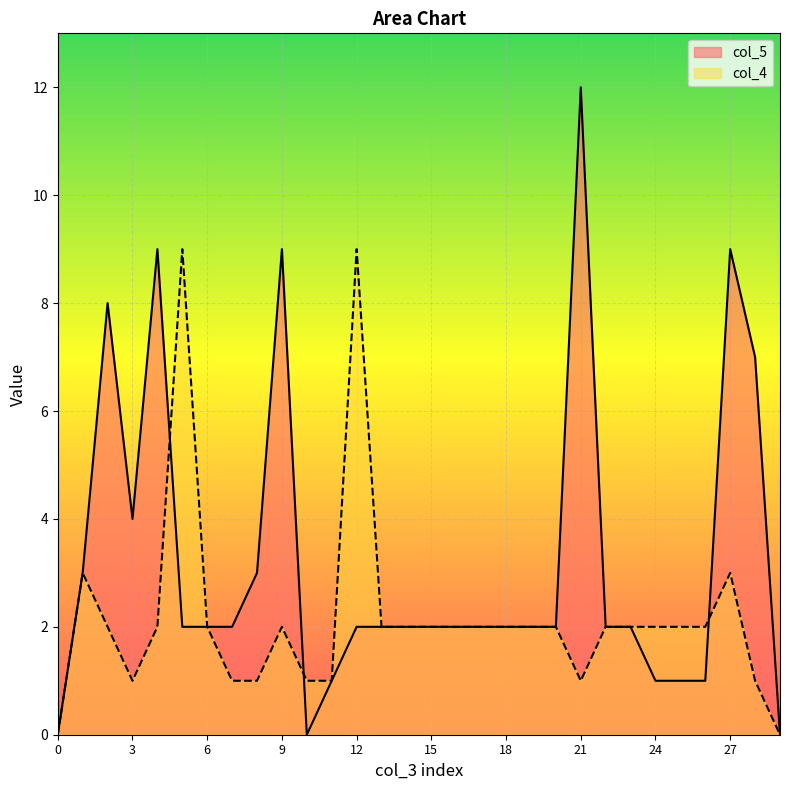

At which label does col_5 first exceed 2?

1